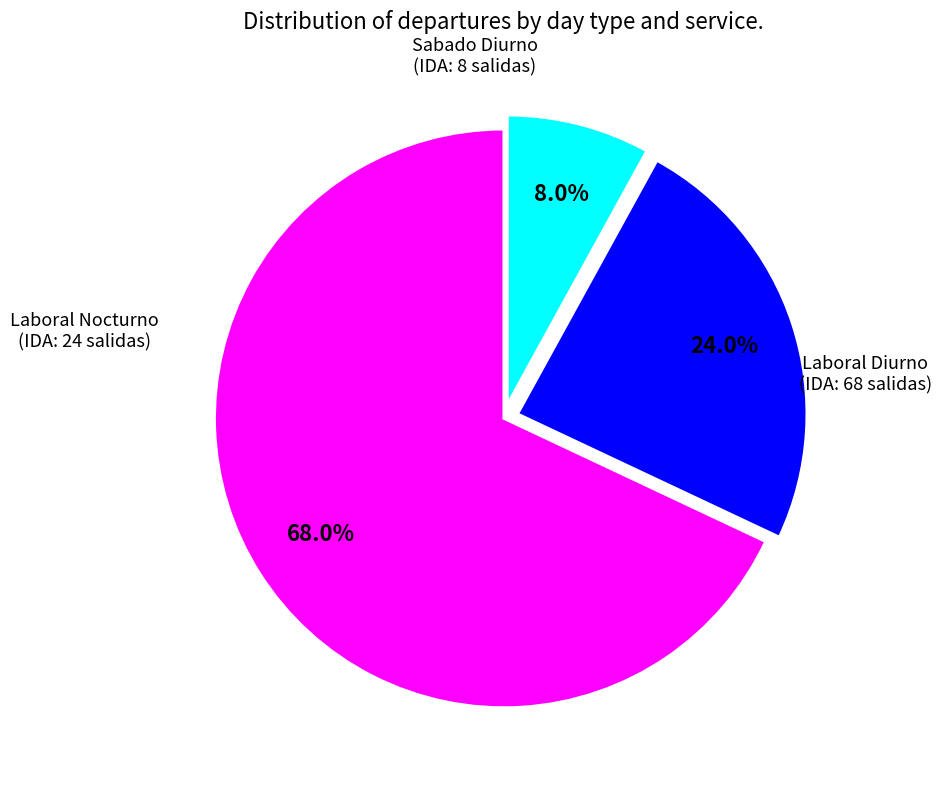

Is there a majority slice in this chart?

Yes